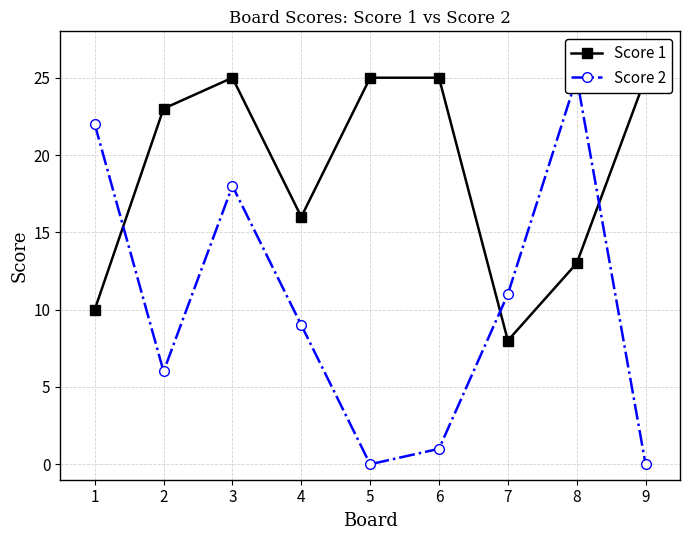

What value does the Score 1 series have at 3?

25